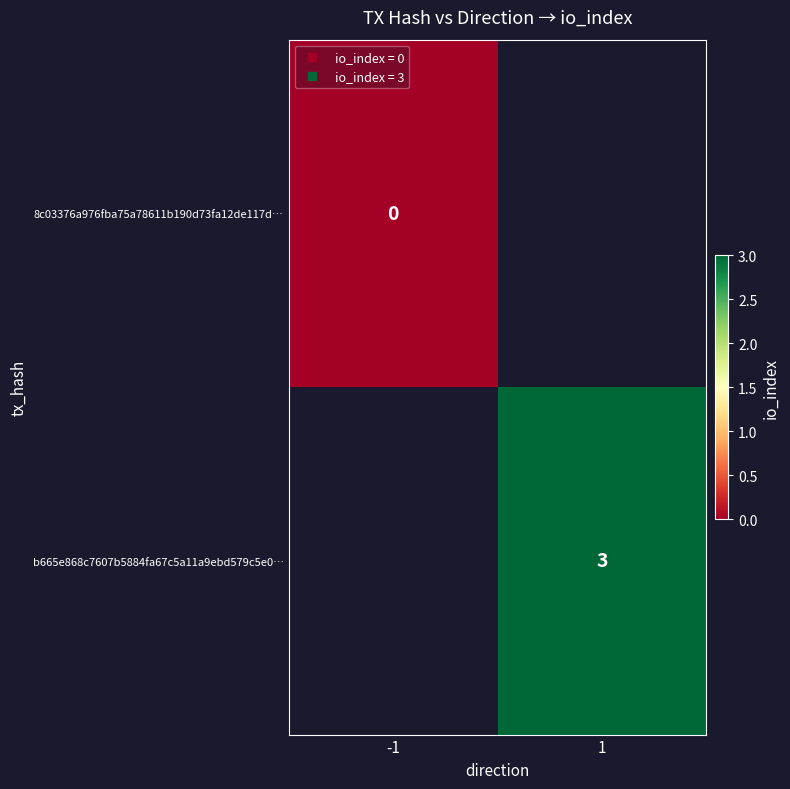

At which label does 8c03376a976fba75a78611b190d73fa12de117d… reach its peak?

-1